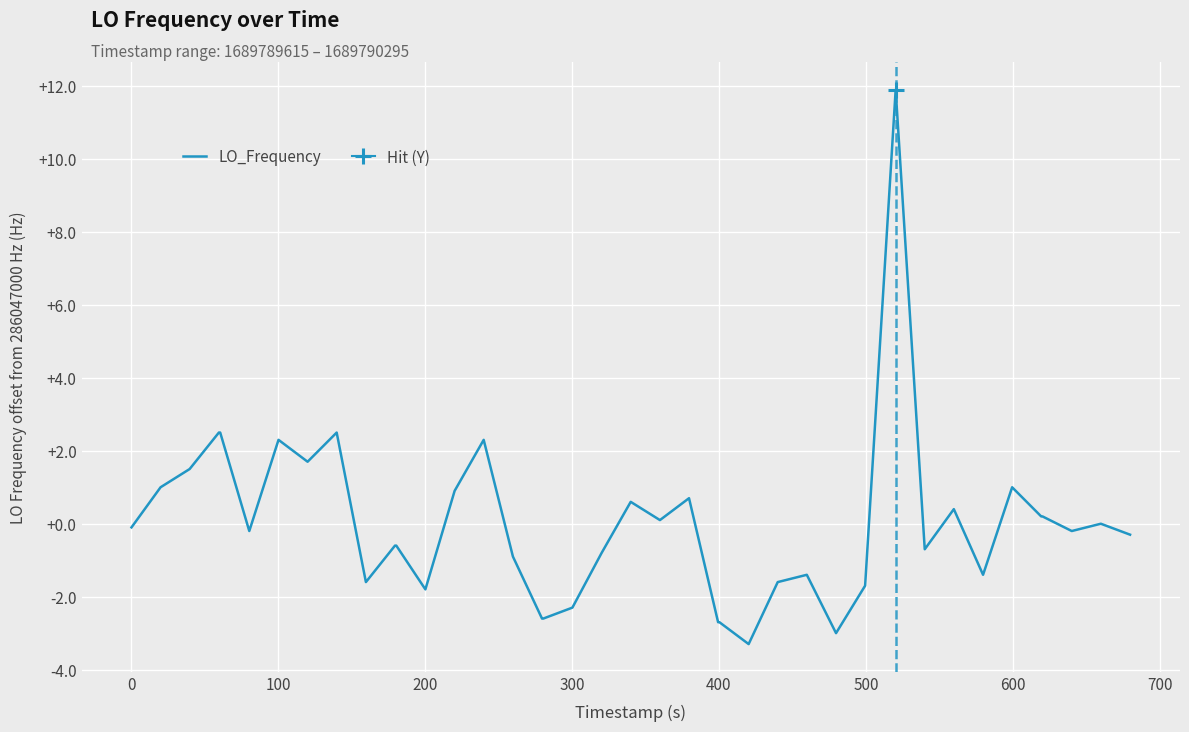

What is the highest value of the LO_Frequency series?

11.9